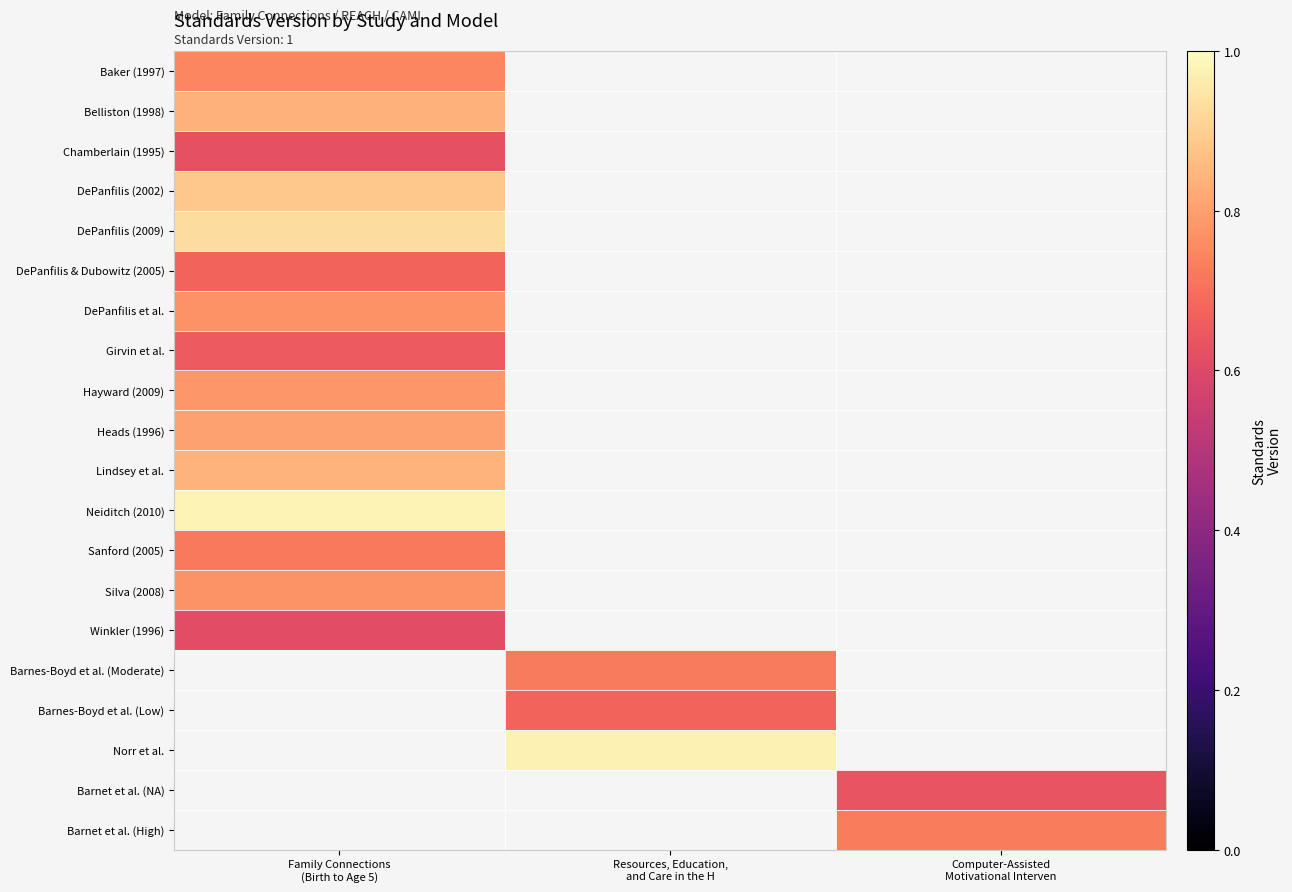

Which category has the highest value in the DePanfilis (2009) series?

Family Connections (Birth to Age 5)